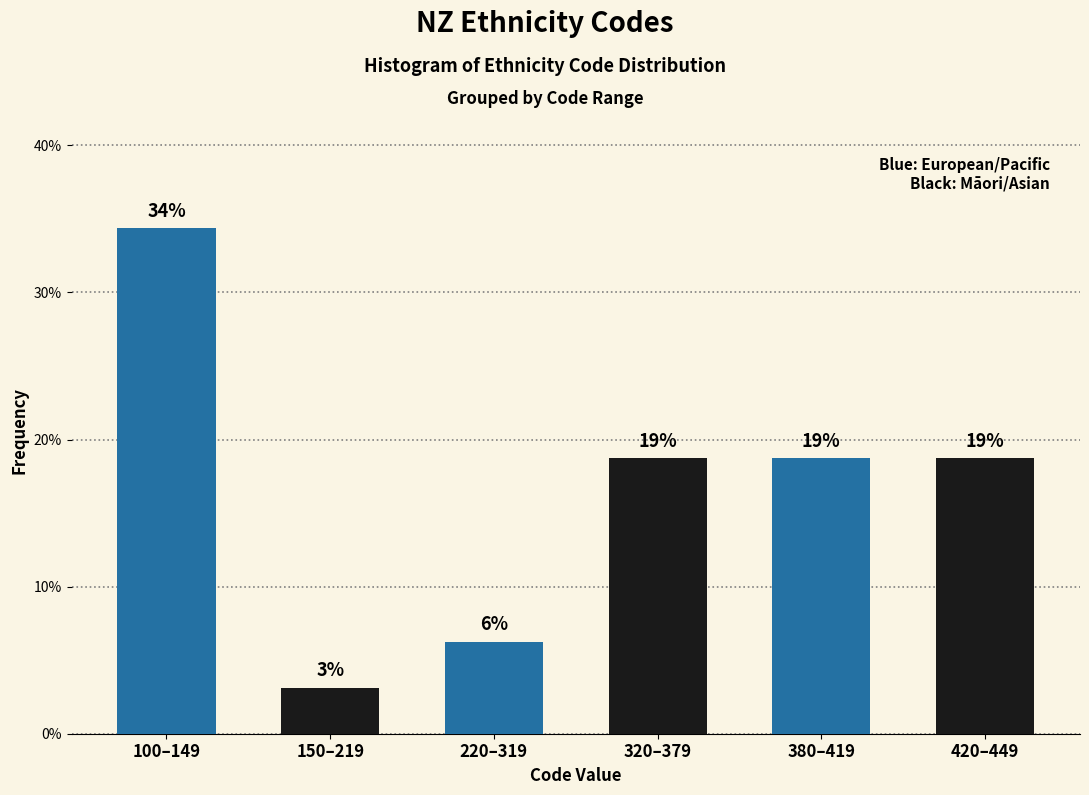

Does the chart contain any negative values?

No